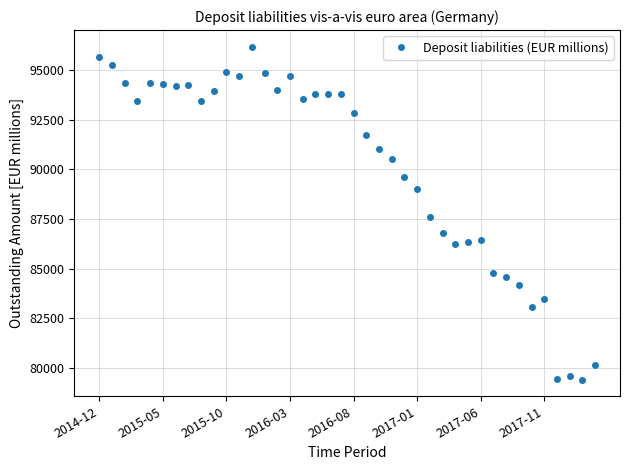

What is the value of the 12th point from the left?

94701